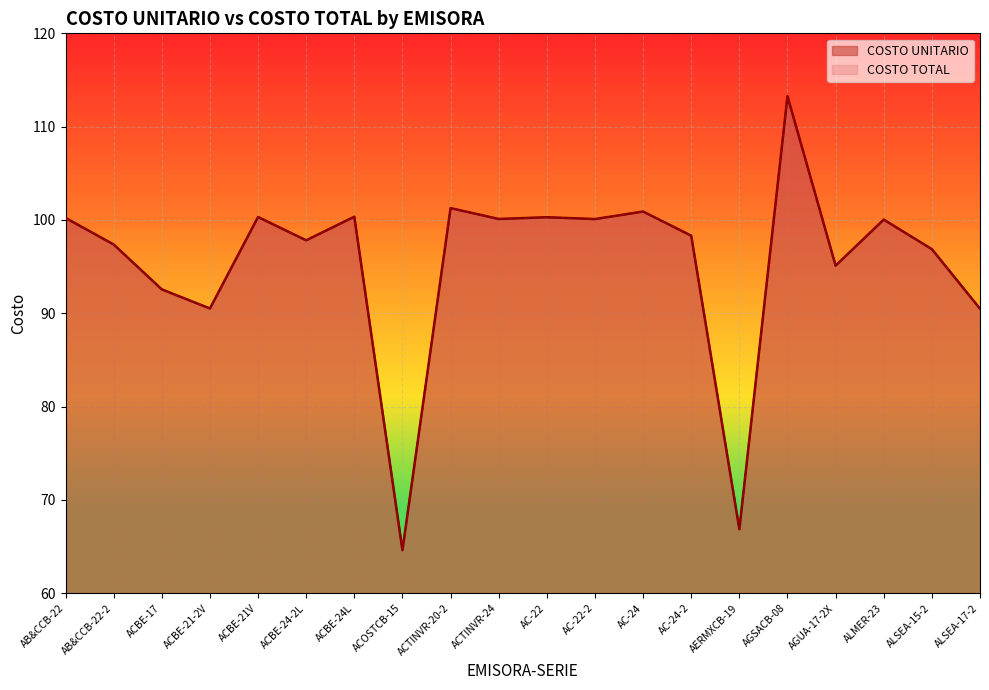

Between AB&CCB-22 and ACOSTCB-15, which is larger?

AB&CCB-22